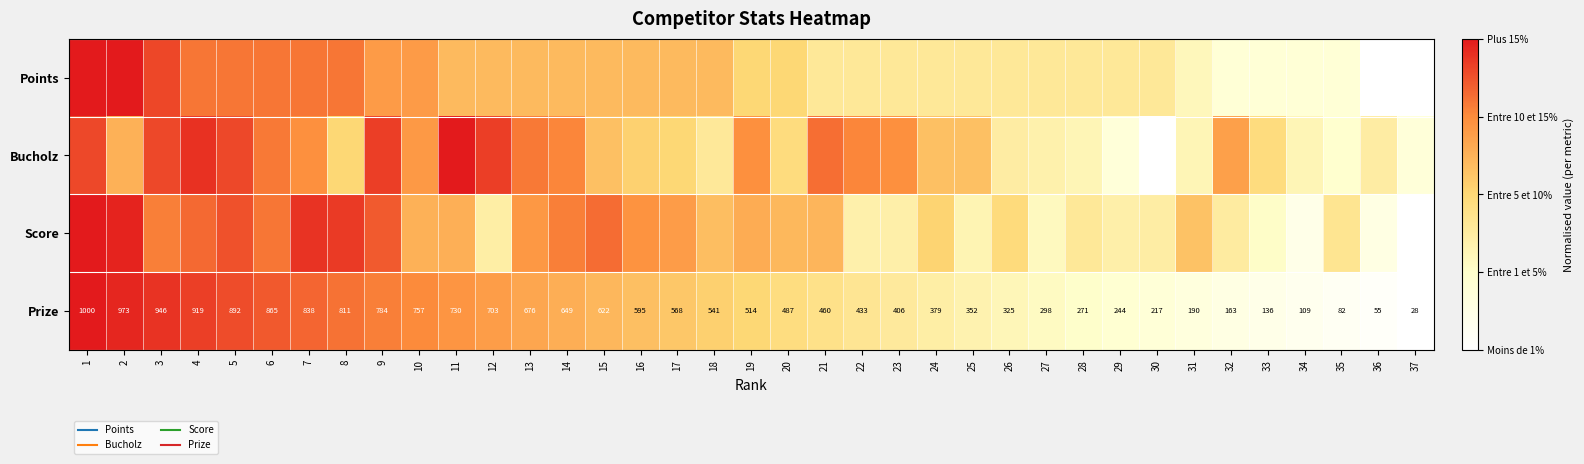

What is the sum of all Points values?

19.2